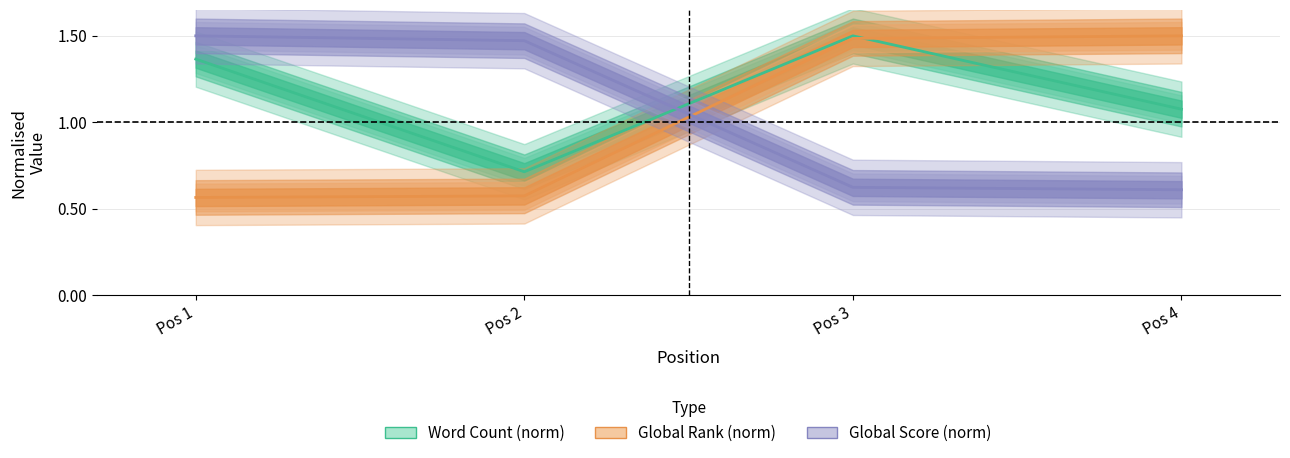

What is the lowest value of the Global Rank (norm) series?

0.6